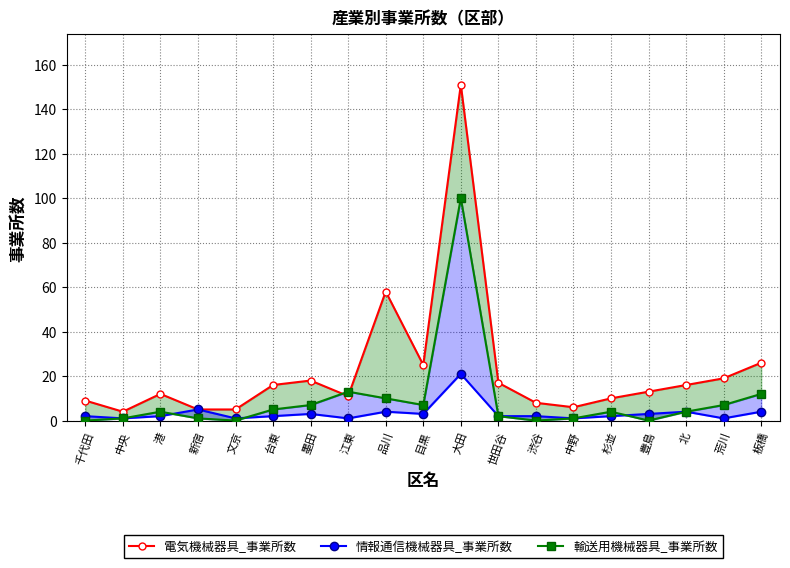

Reading left to right, list all the values displayed in this chart.

電気機械器具_事業所数: 千代田=9	中央=4	港=12	新宿=5	文京=5	台東=16	墨田=18	江東=11	品川=58	目黒=25	大田=151	世田谷=17	渋谷=8	中野=6	杉並=10	豊島=13	北=16	荒川=19	板橋=26
情報通信機械器具_事業所数: 千代田=2	中央=1	港=2	新宿=5	文京=1	台東=2	墨田=3	江東=1	品川=4	目黒=3	大田=21	世田谷=2	渋谷=2	中野=1	杉並=2	豊島=3	北=4	荒川=1	板橋=4
輸送用機械器具_事業所数: 千代田=0	中央=1	港=4	新宿=1	文京=0	台東=5	墨田=7	江東=13	品川=10	目黒=7	大田=100	世田谷=2	渋谷=0	中野=1	杉並=4	豊島=0	北=4	荒川=7	板橋=12